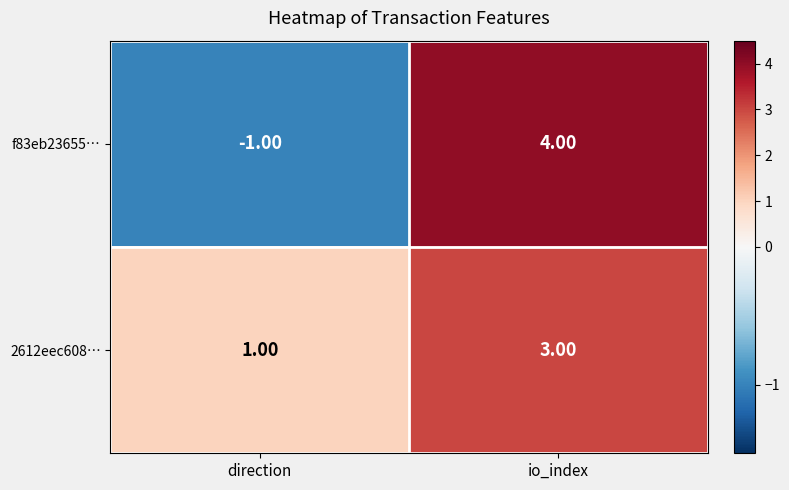

Which category has the highest value in the f83eb23655… series?

io_index